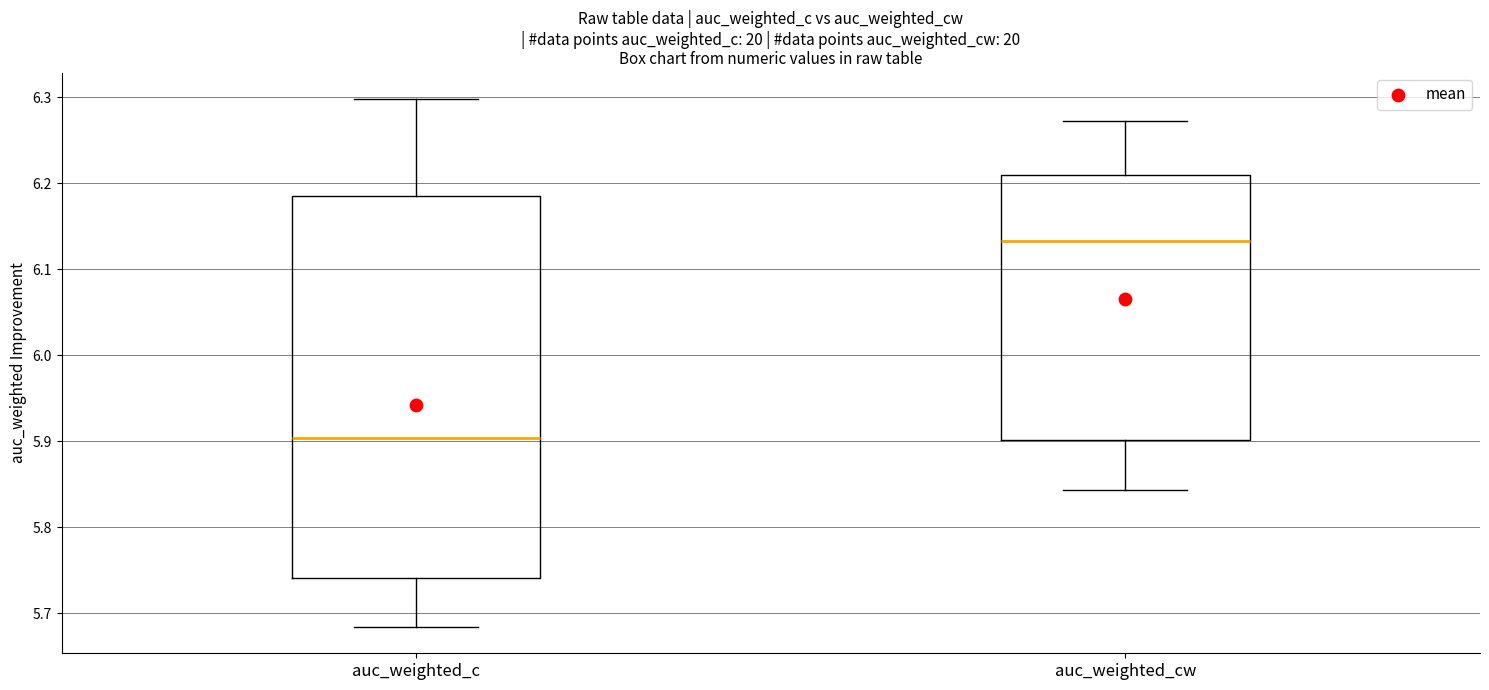

Reading left to right, read every box against the y-axis: the position of its median line, the range the box covers, and the ends of its whiskers. The values are not printed on the chart, so give them approximately, as read against the axis.

auc_weighted_c: median 5.90, box 5.74 to 6.18, whiskers 5.68 to 6.30
auc_weighted_cw: median 6.13, box 5.90 to 6.21, whiskers 5.84 to 6.27